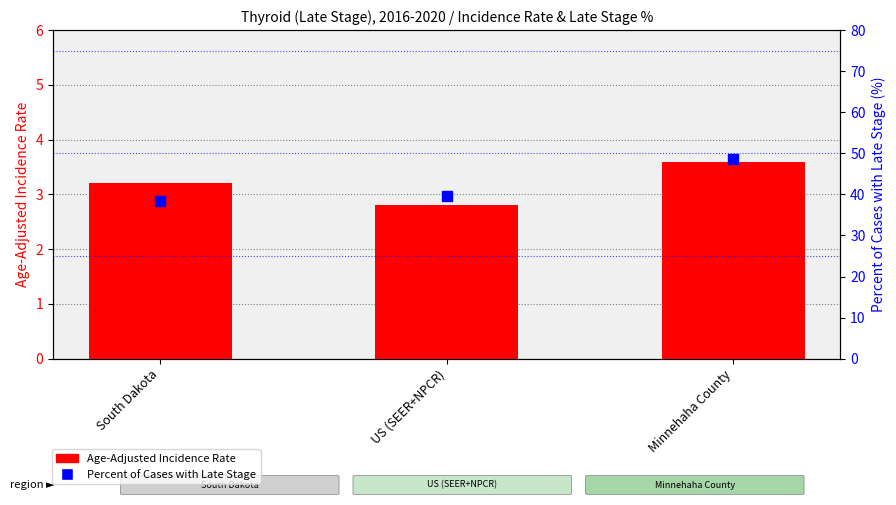

At how many categories does at least one series exceed 5?

3